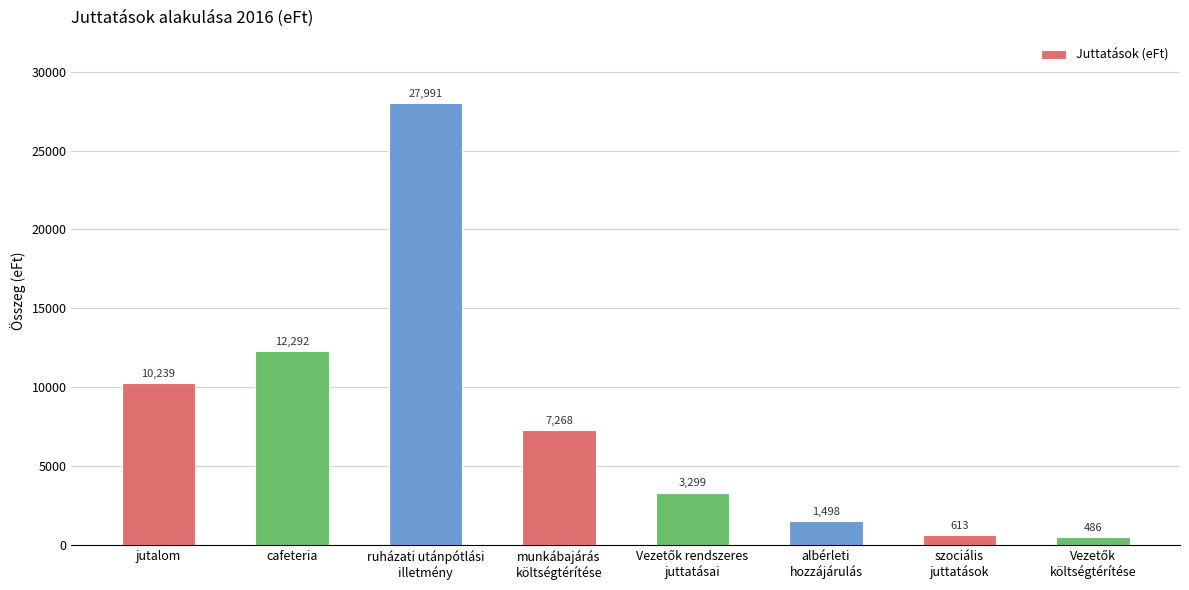

The chart shows a value of 10239 at jutalom. True or false?

True